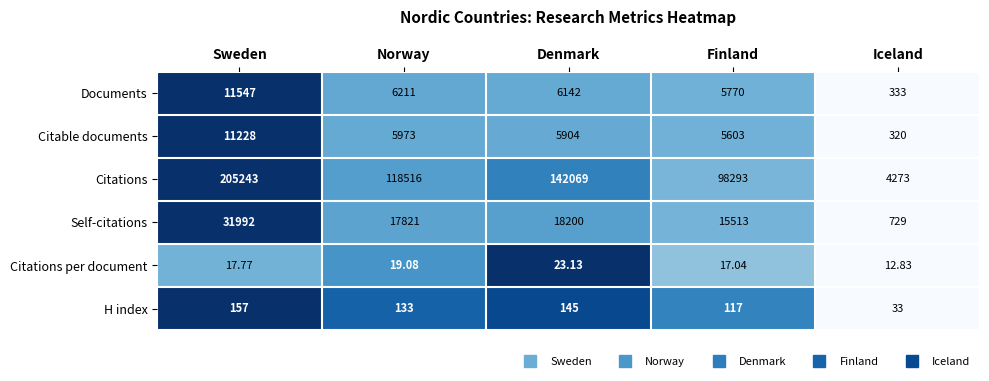

Which category has the highest value in the Citations per document series?

Denmark